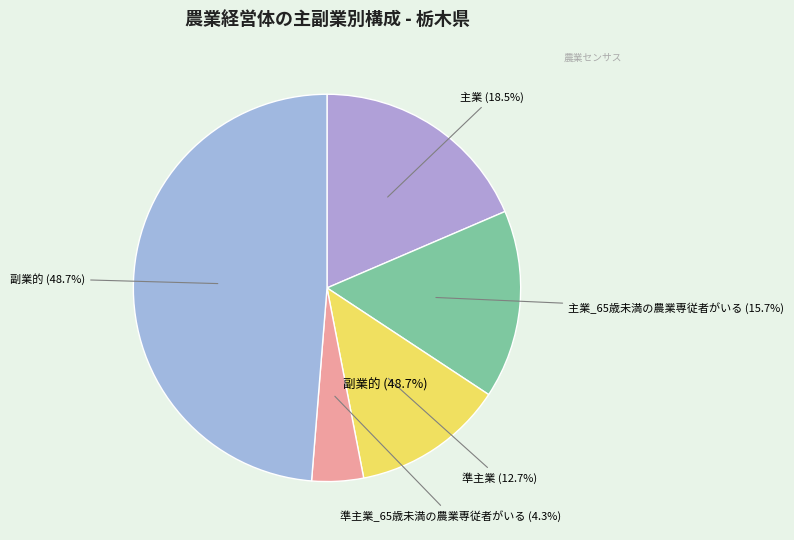

What percentage is the 主業_65歳未満の農業専従者がいる slice, to the nearest percent?

16%